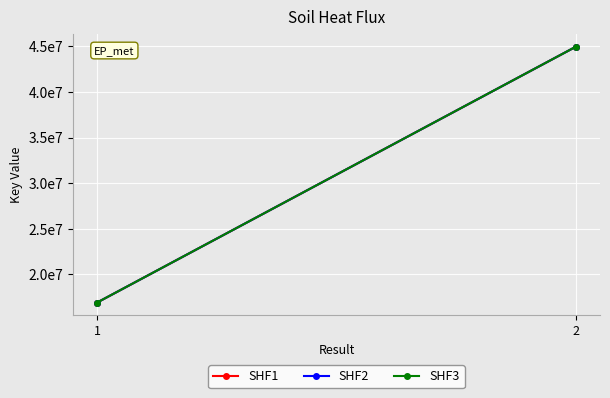

How many lines are shown in the chart?

3